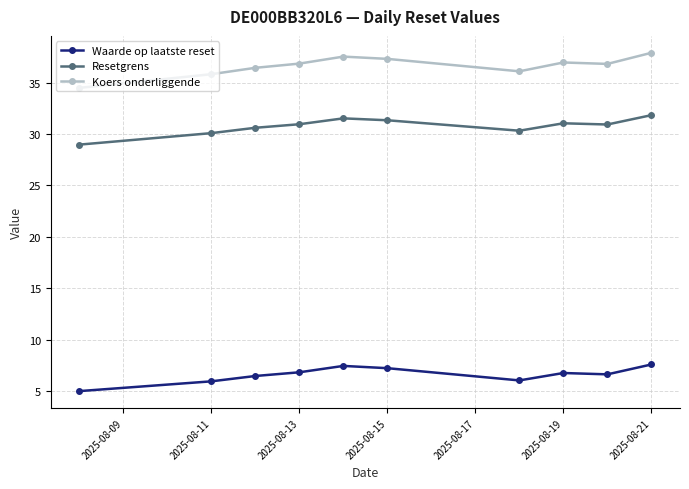

True or false: Koers onderliggende and Waarde op laatste reset intersect in this chart.

False